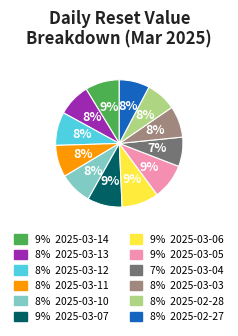

To the nearest percent, what is the average slice percentage?

8%